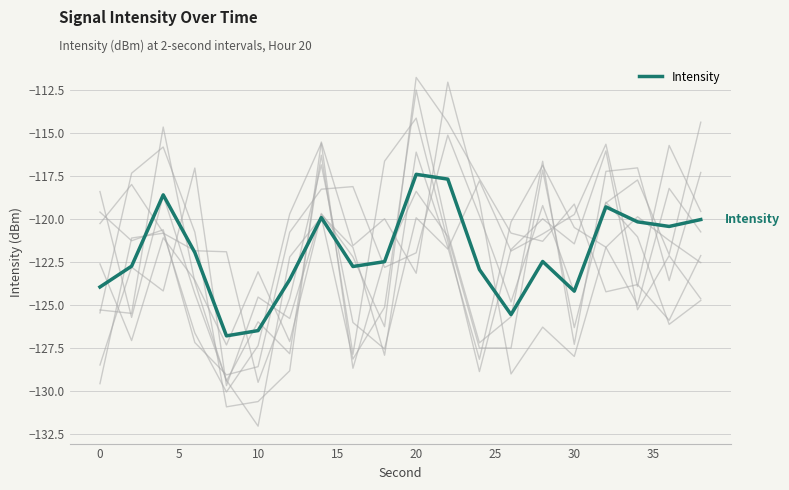

The value of Intensity at 20 is -117.4. True or false?

True